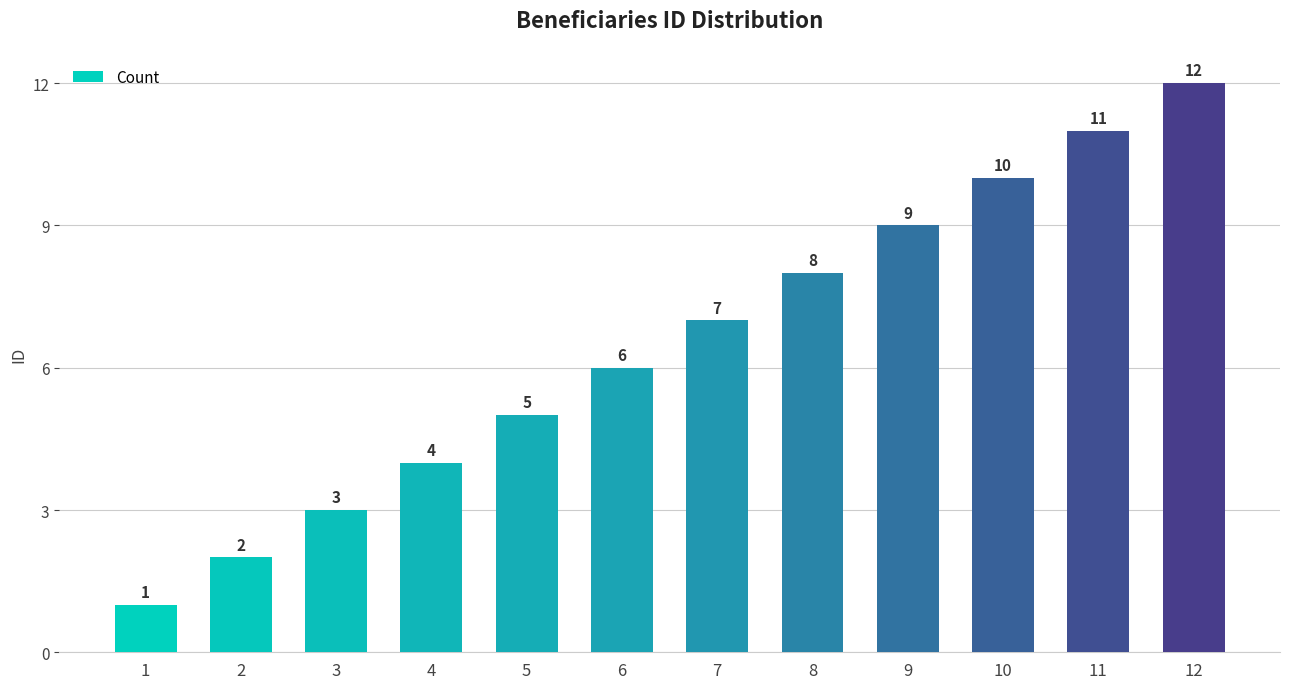

The value at 12 is 5. True or false?

False